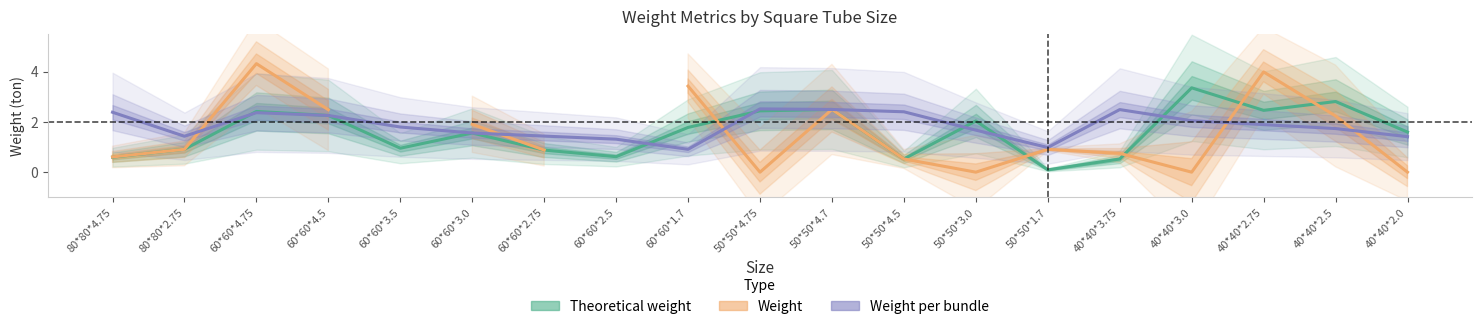

What is the approximate value of Theoretical weight at 60*60*4.75?

2.4